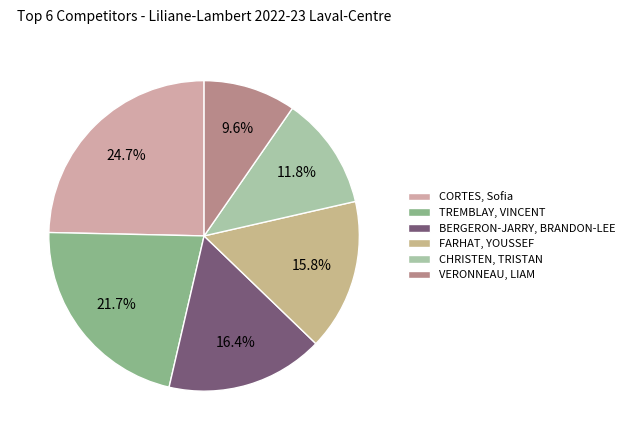

How many slices are in this pie chart?

6